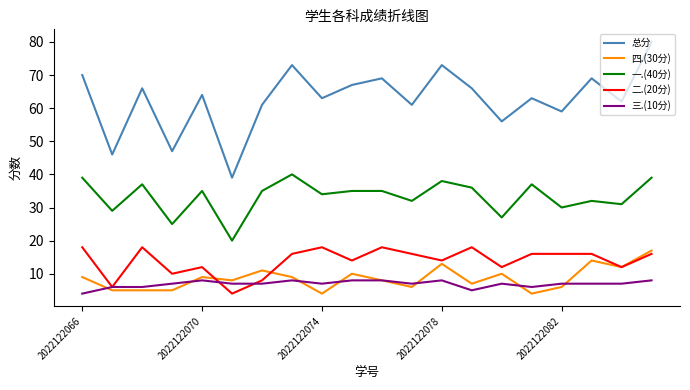

What is the maximum value shown in the chart?

80